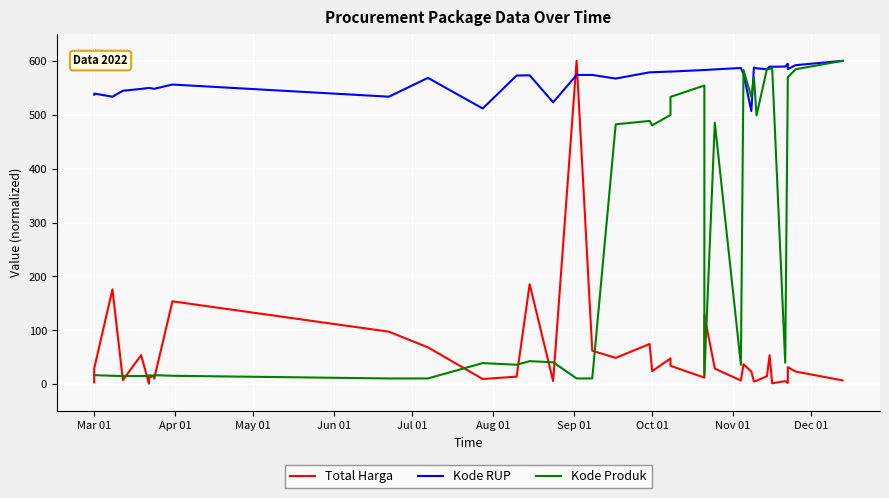

At which category does Kode Produk reach its first local valley?

Jul 01